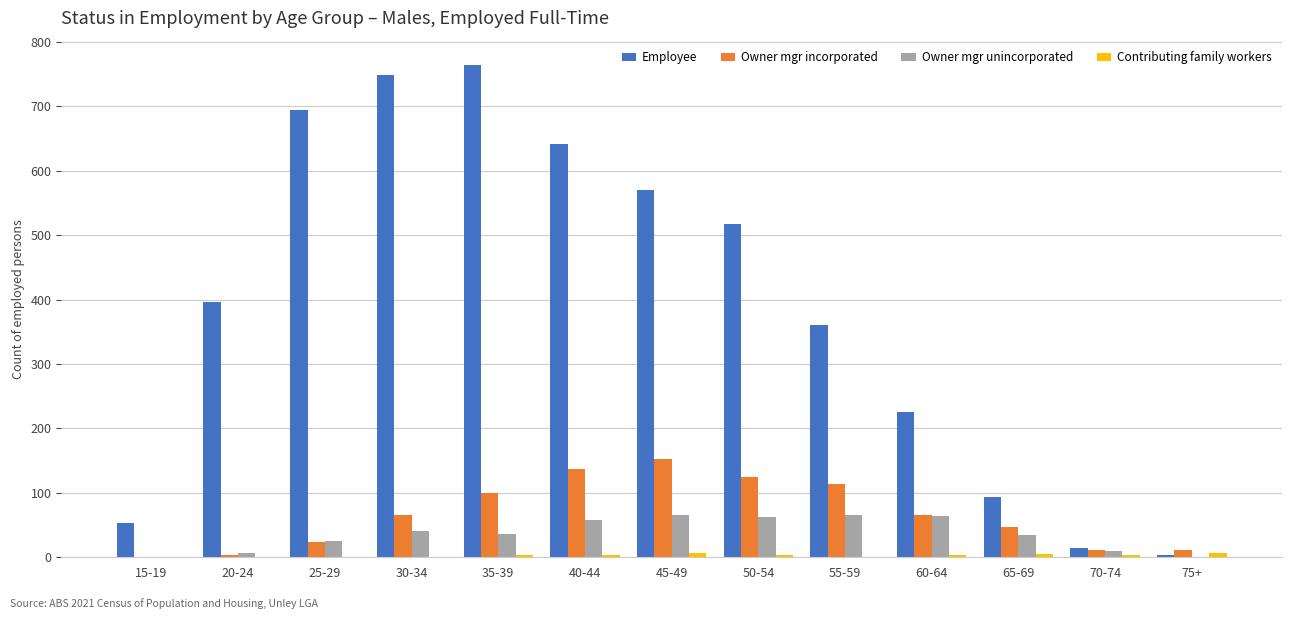

How many groups of bars are there?

13